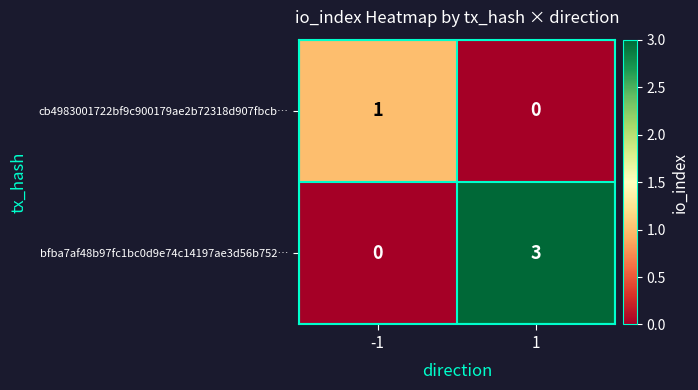

How many series are shown in this chart?

2